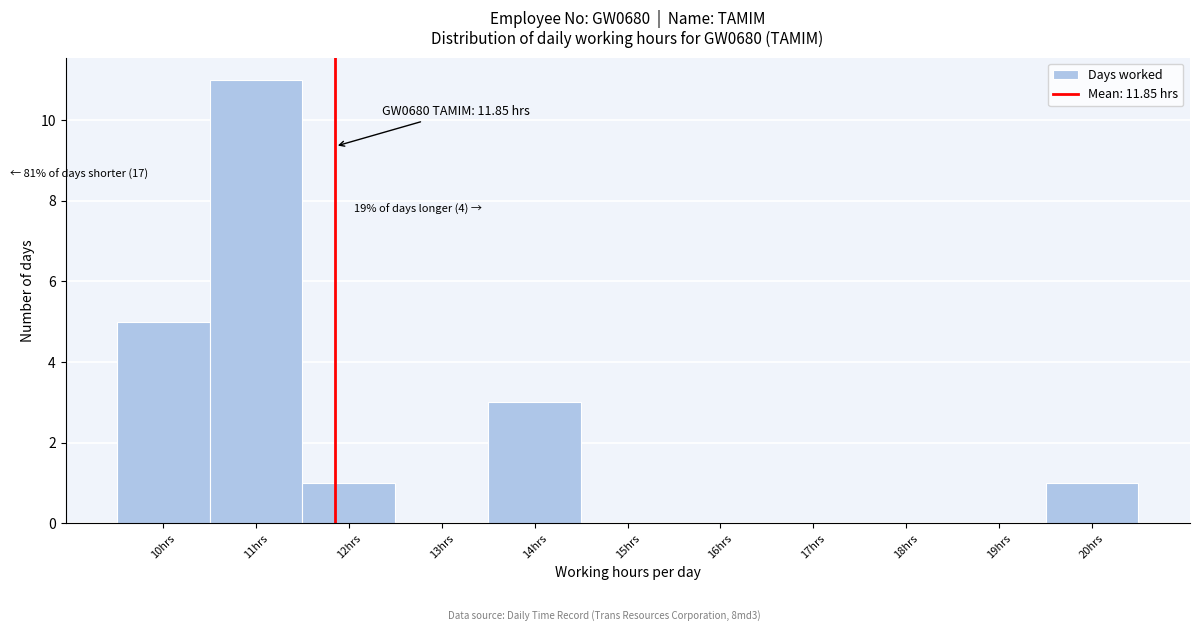

Which range on the x-axis has the tallest bar?

10.5 to 11.5